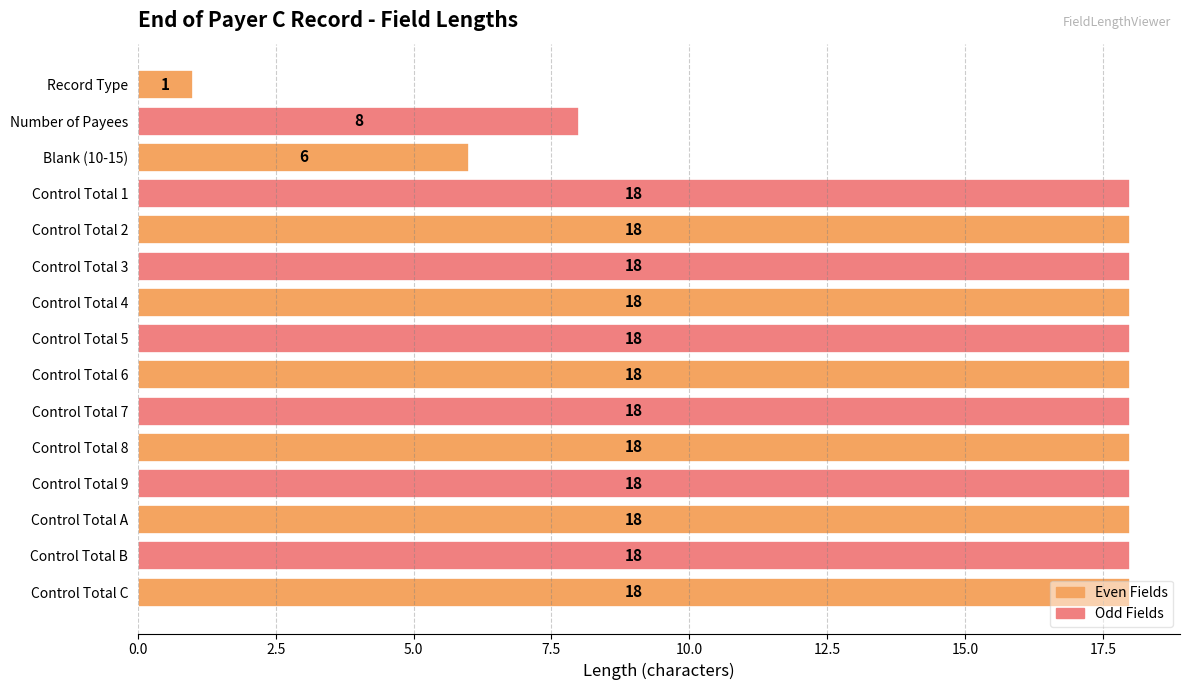

What position from the top is Control Total 8?

11